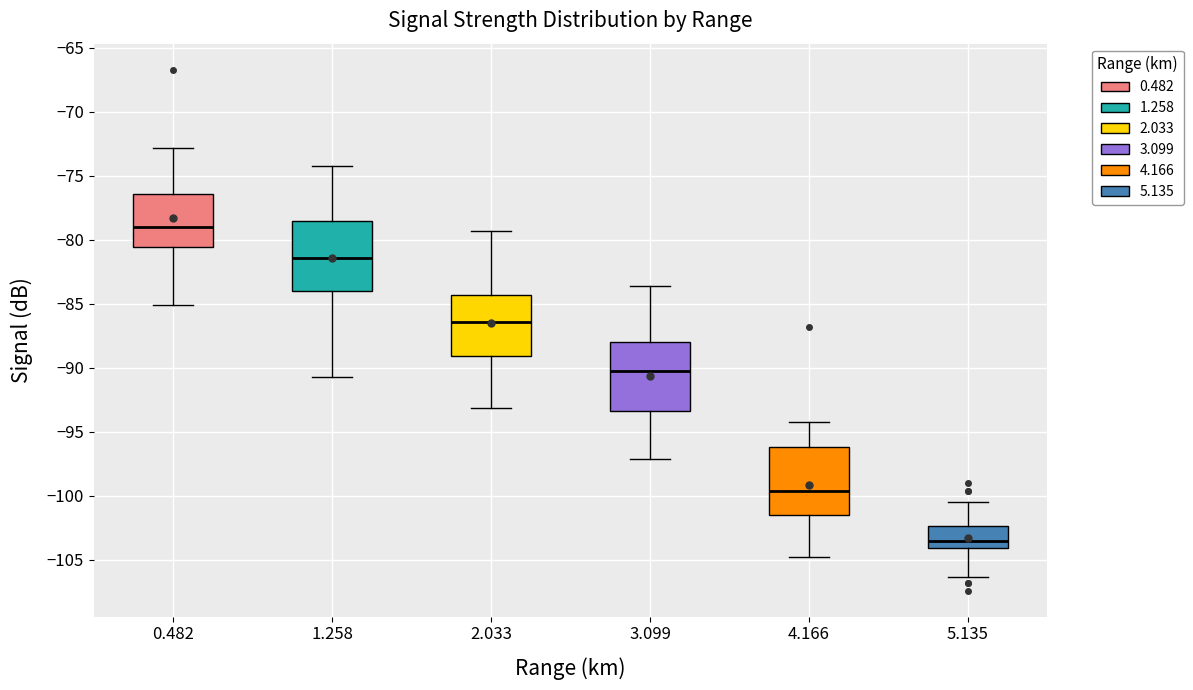

Reading left to right, read every box against the y-axis: the position of its median line, the range the box covers, and the ends of its whiskers. The values are not printed on the chart, so give them approximately, as read against the axis.

0.482: median -79.0, box -80.5 to -76.5, whiskers -85.0 to -73.0
1.258: median -81.5, box -84.0 to -78.5, whiskers -90.5 to -74.0
2.033: median -86.5, box -89.0 to -84.5, whiskers -93.0 to -79.5
3.099: median -90.0, box -93.5 to -88.0, whiskers -97.0 to -83.5
4.166: median -99.5, box -101.5 to -96.0, whiskers -105.0 to -94.0
5.135: median -103.5, box -104.0 to -102.5, whiskers -106.5 to -100.5